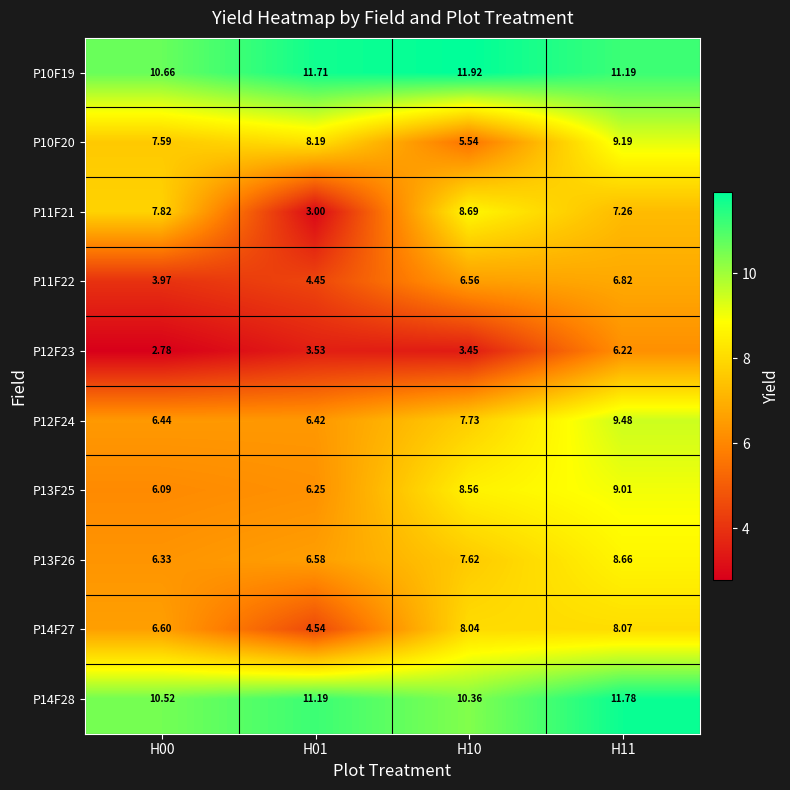

Is the value of P14F27 at H10 greater than the value of P12F24 at H01?

Yes